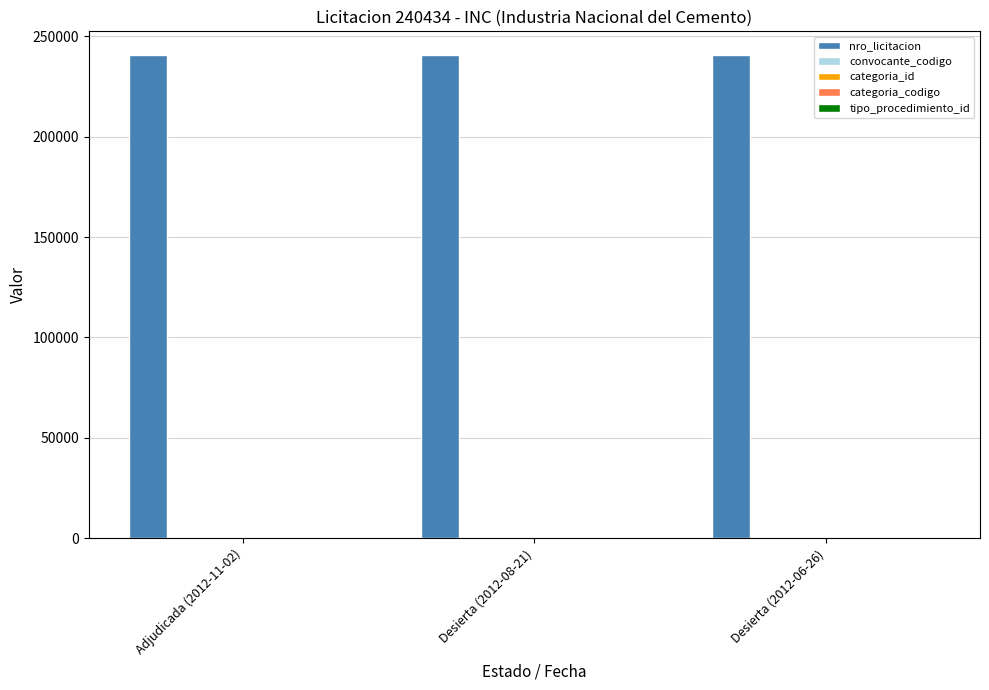

Which series has the largest range (max minus min)?

nro_licitacion